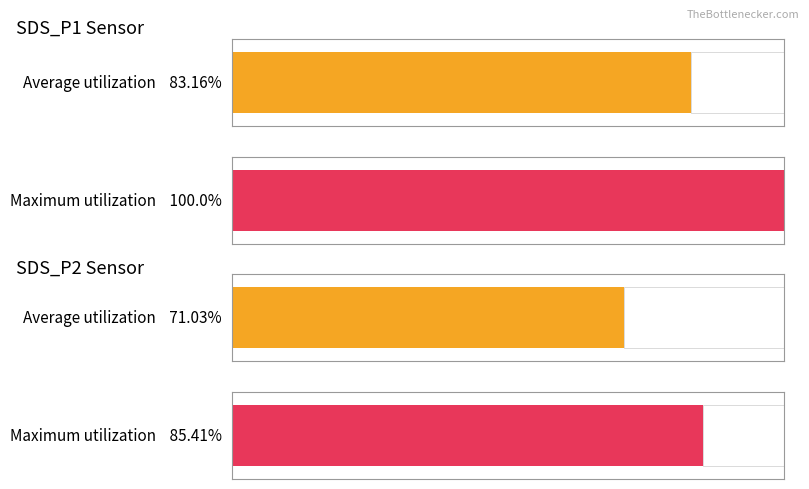

The SDS_P1 series shows 0.9 at 00:25. True or false?

False